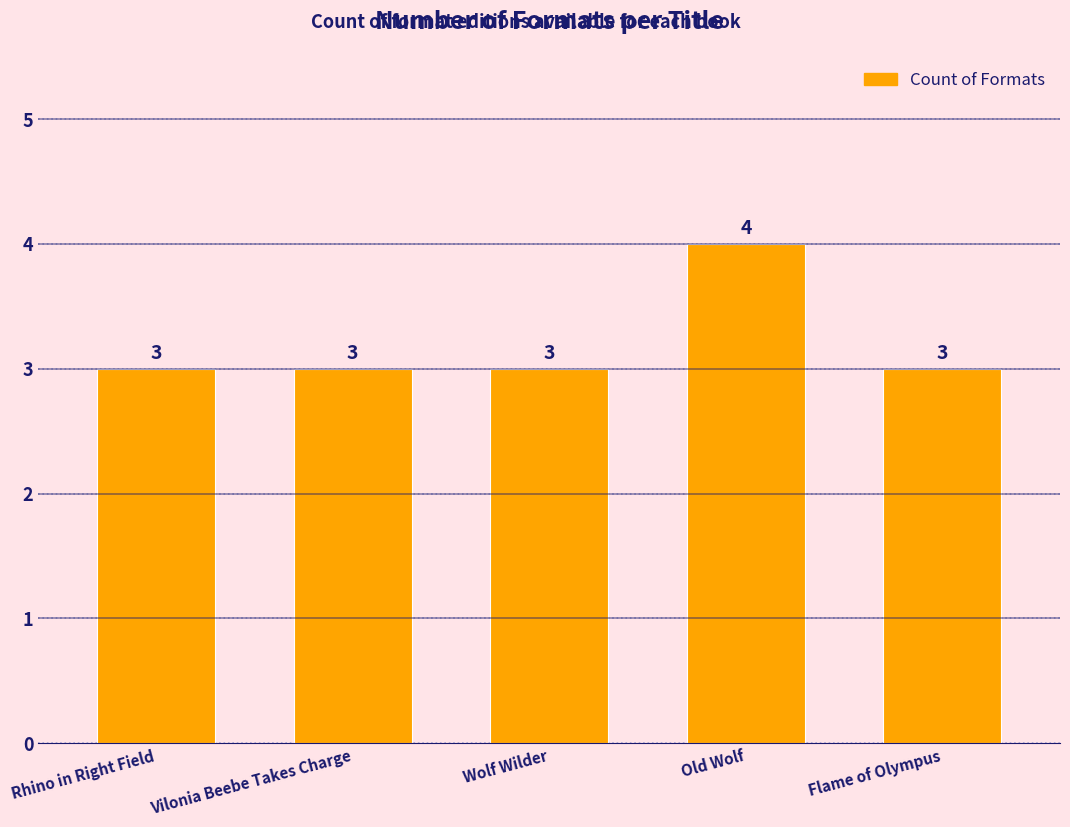

What is the sum of all values?

16